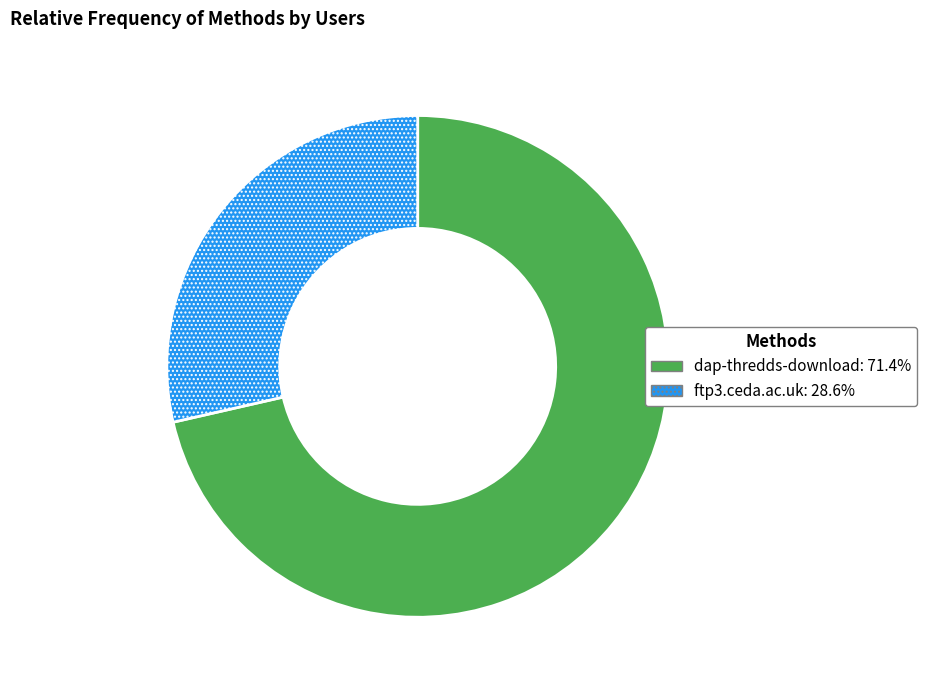

How many segments does this pie chart have?

2